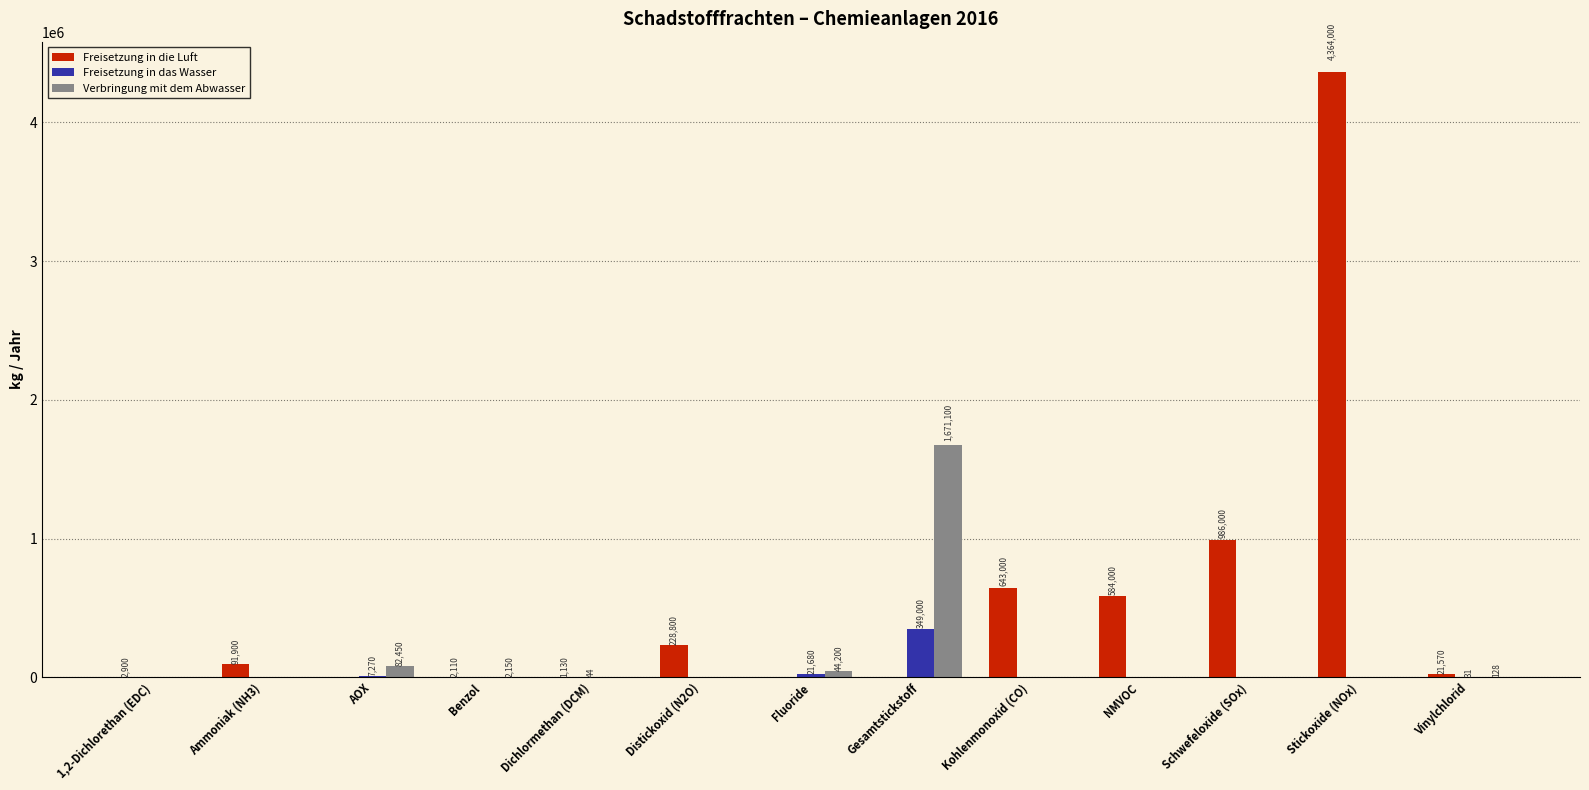

What are all the series names shown in the legend?

Freisetzung in die Luft, Freisetzung in das Wasser, Verbringung mit dem Abwasser